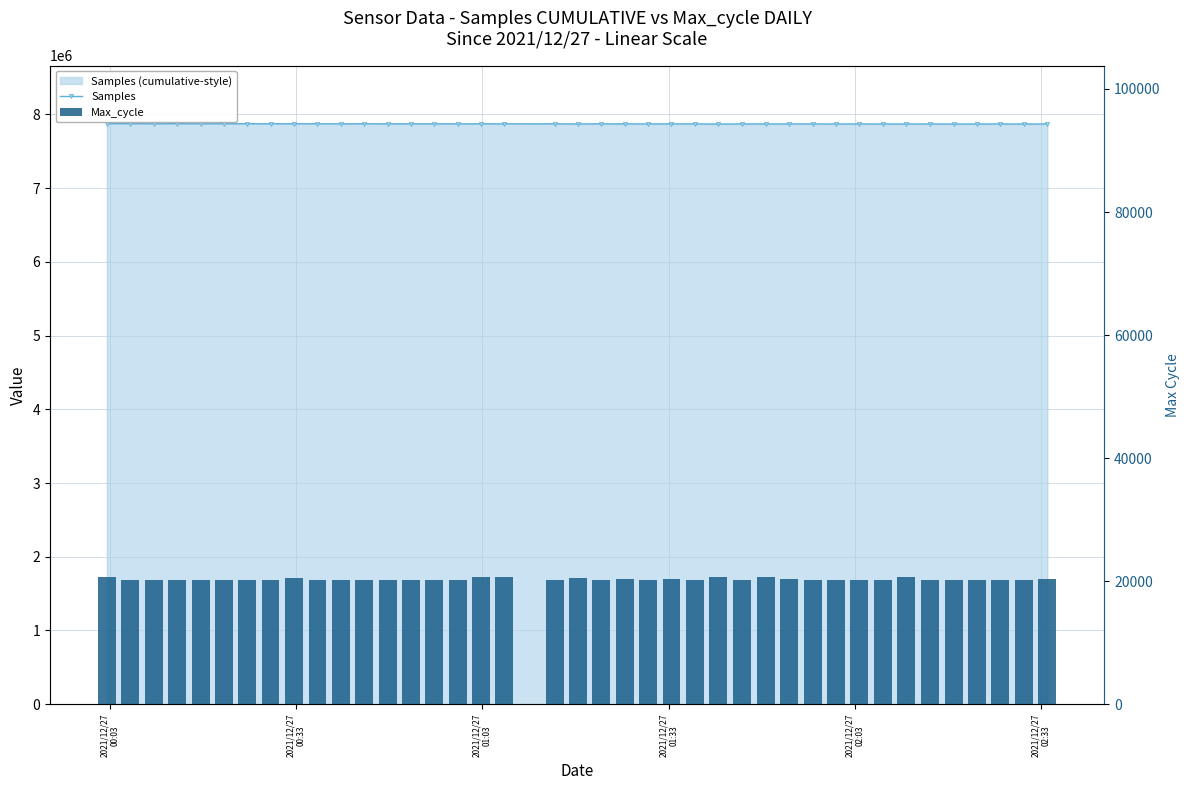

At which category is the sum across all series the highest?

2021/12/27
00:03